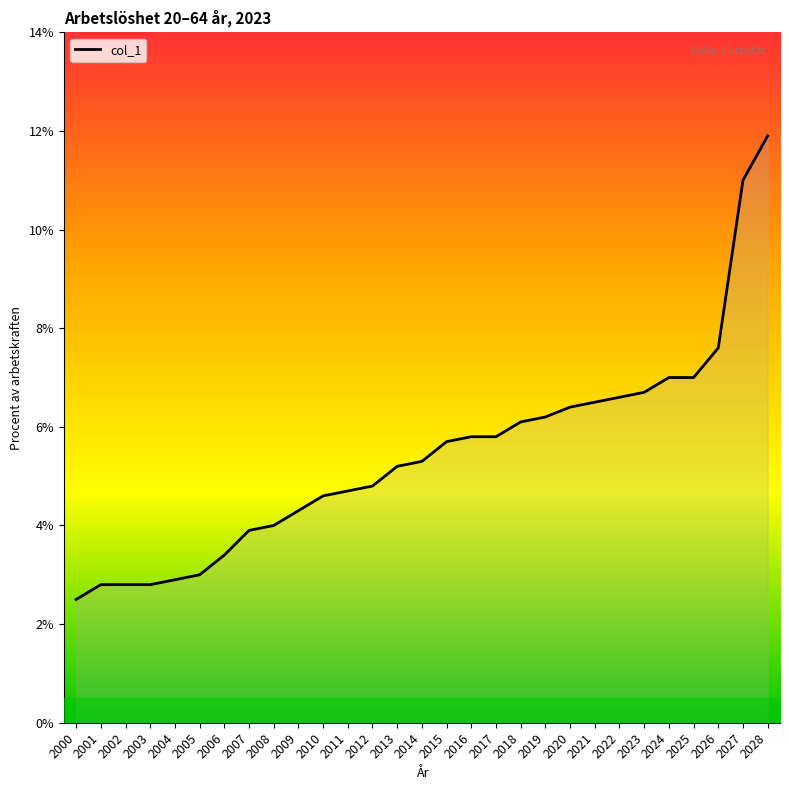

Approximately how many times larger is the value at 2024 compared to 2027?

0.6